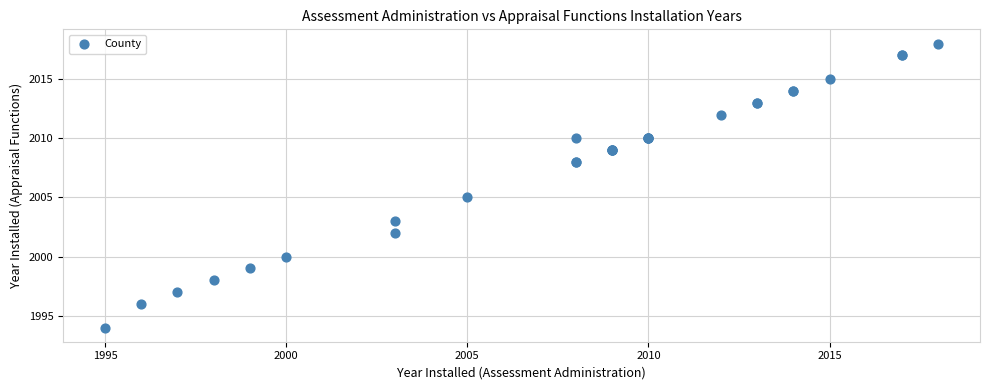

What Y value in the scatter plot is closest to 2006?

2005